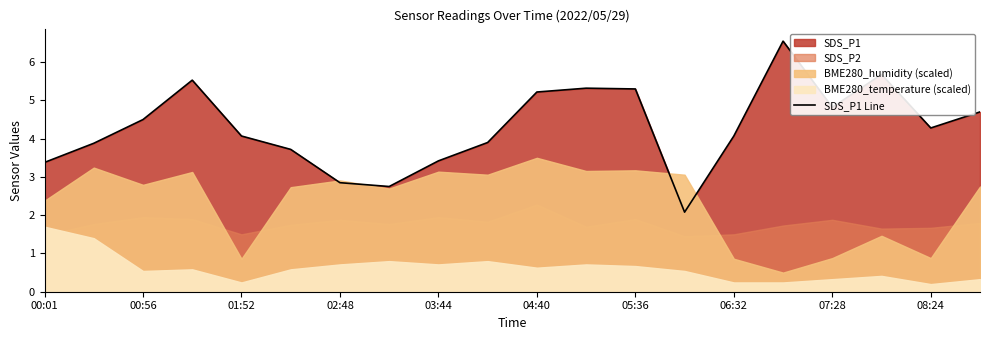

What is the difference between the maximum and second lowest values?

3.8